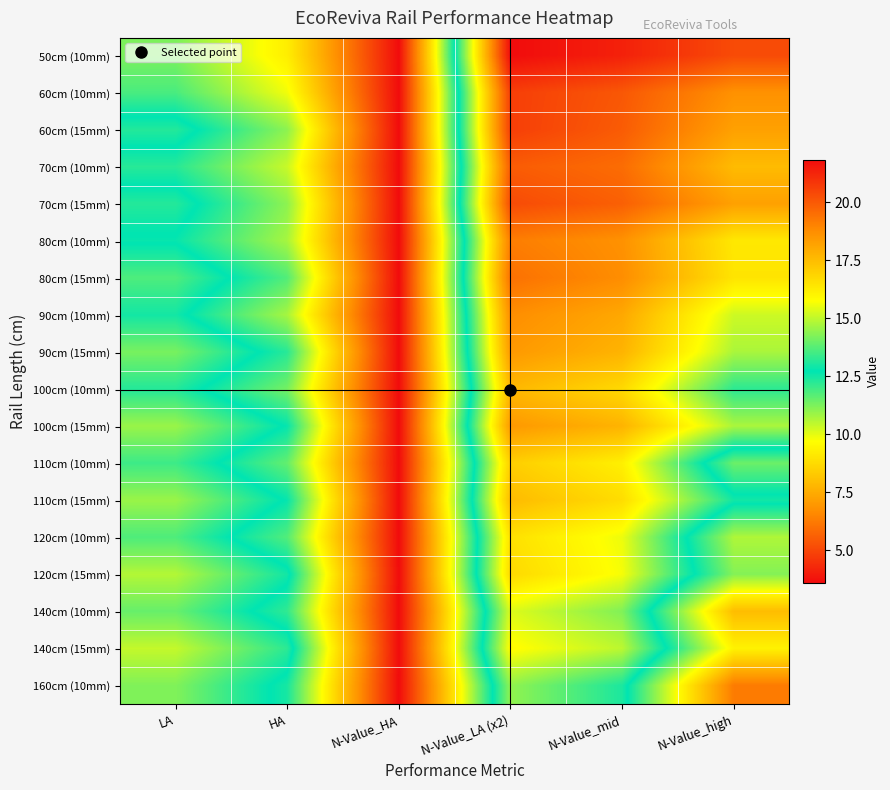

How many categories are shown in the chart?

6